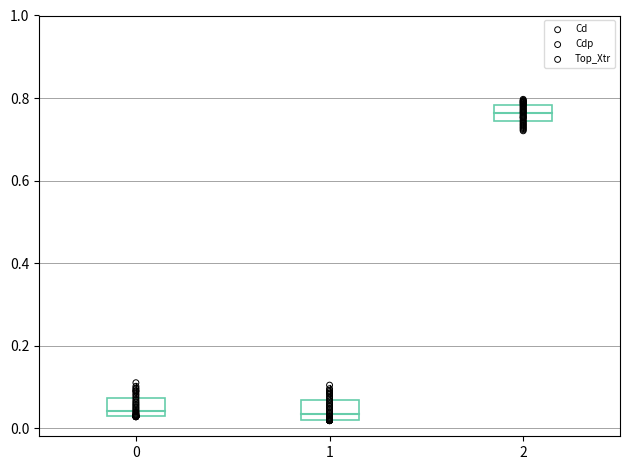

Which series contains the lowest Y value?

Cdp